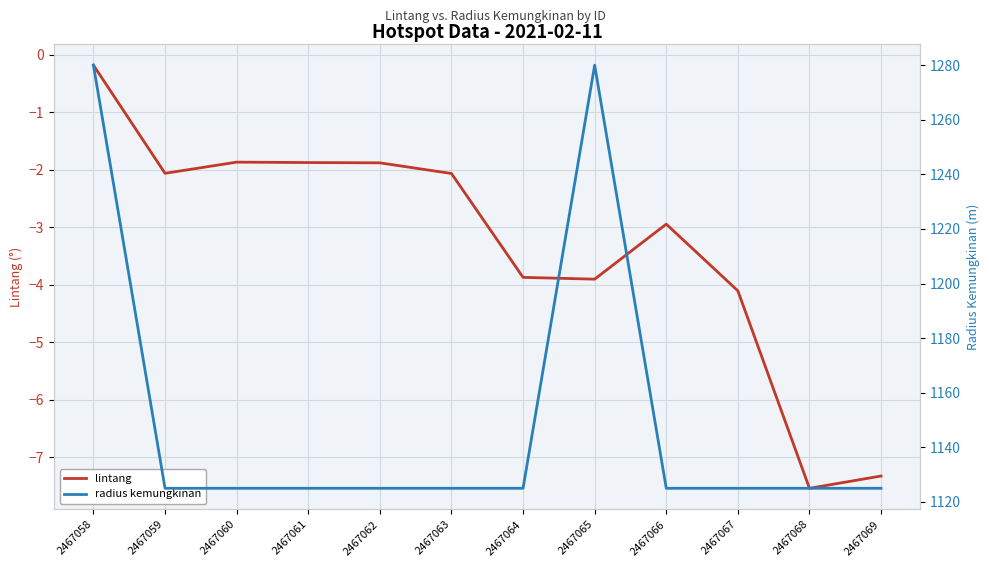

At which category does the chart reach its minimum across all series?

2467068